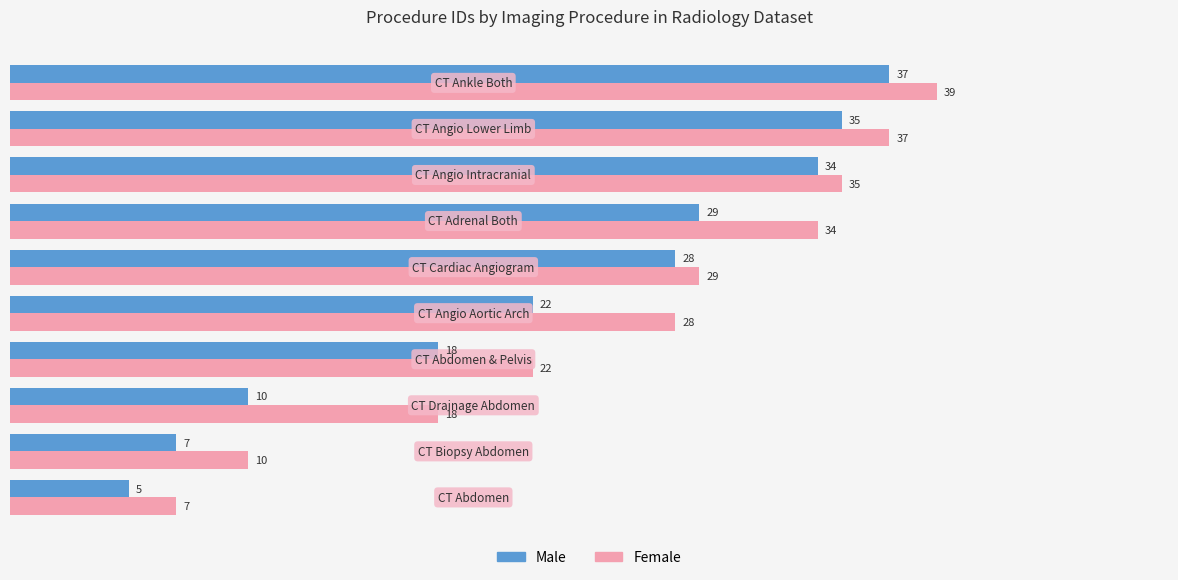

Rank the series by their maximum value, from highest to lowest.

Female, Male